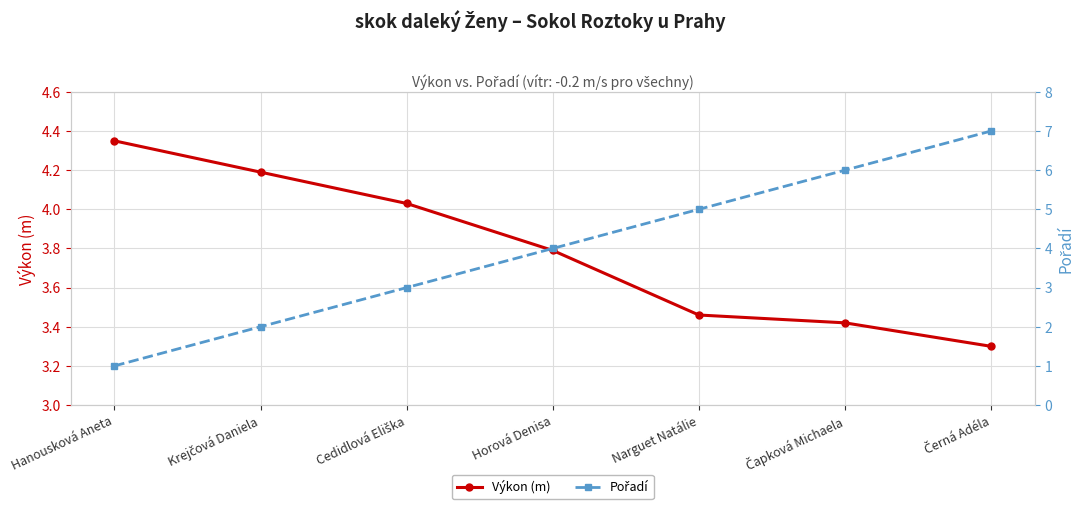

At which label is Výkon (m) closest to 3?

Černá Adéla